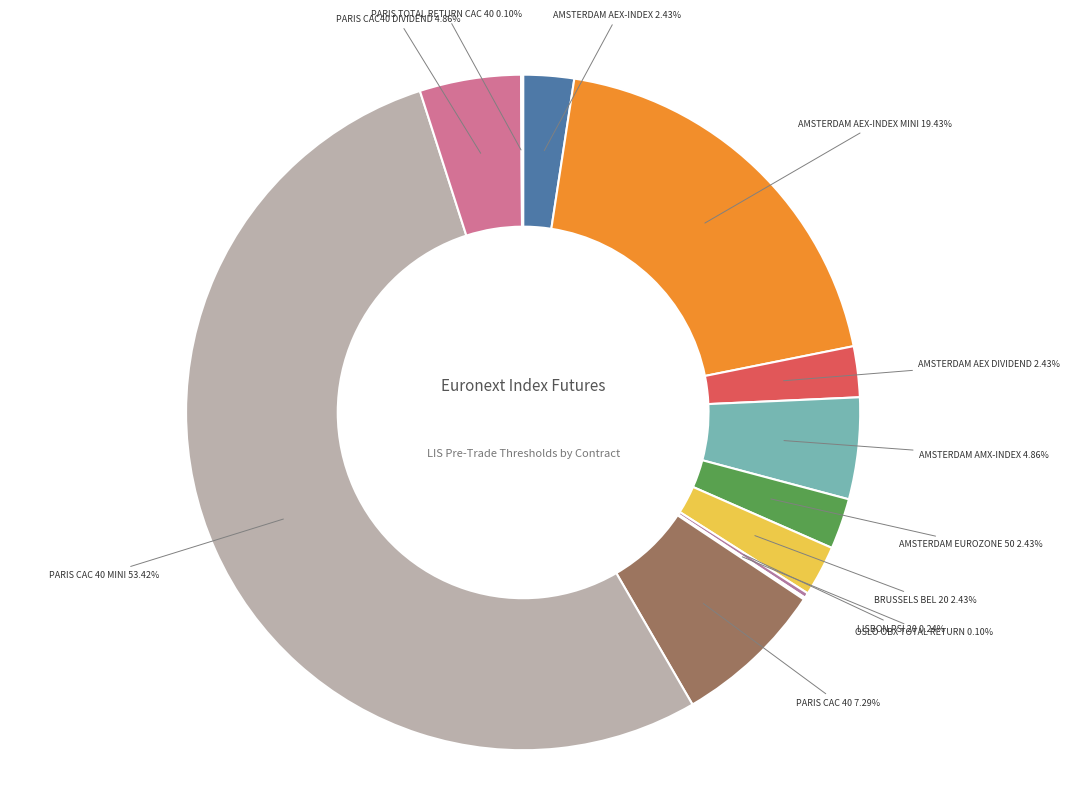

Does any single category account for the majority?

Yes